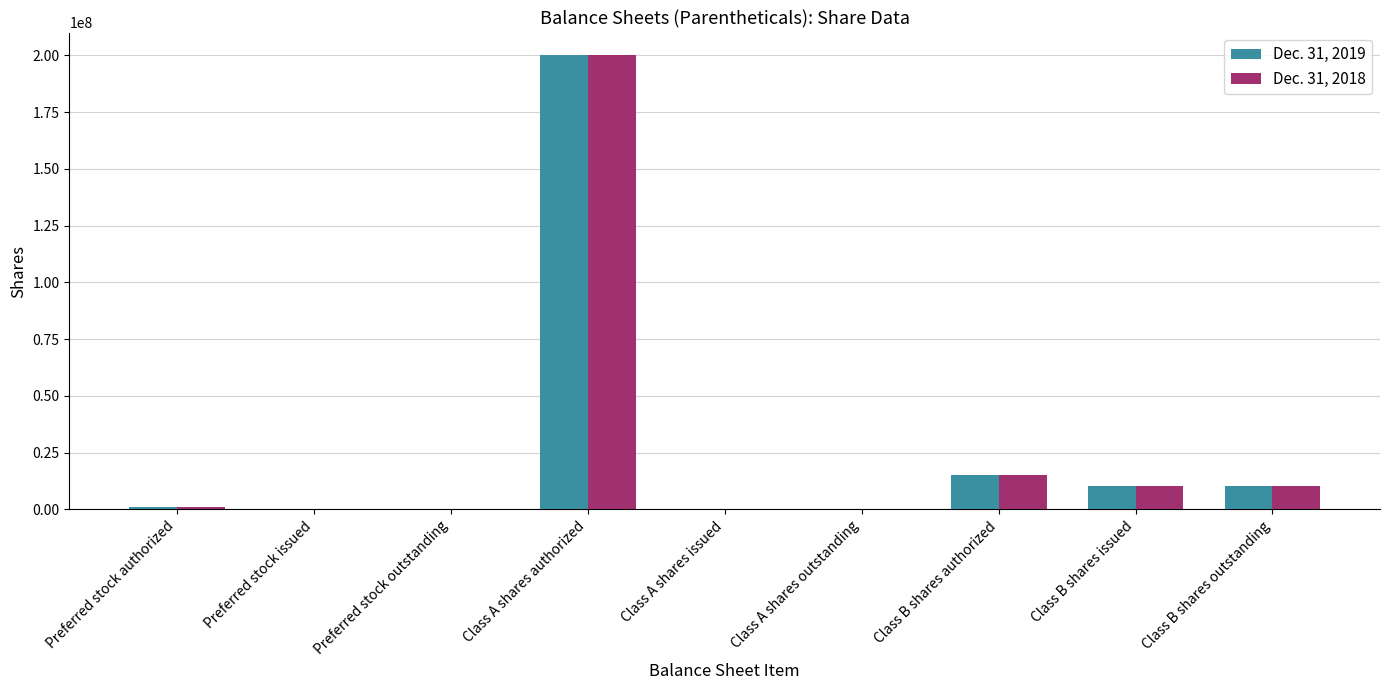

What is the greatest value displayed?

200000000